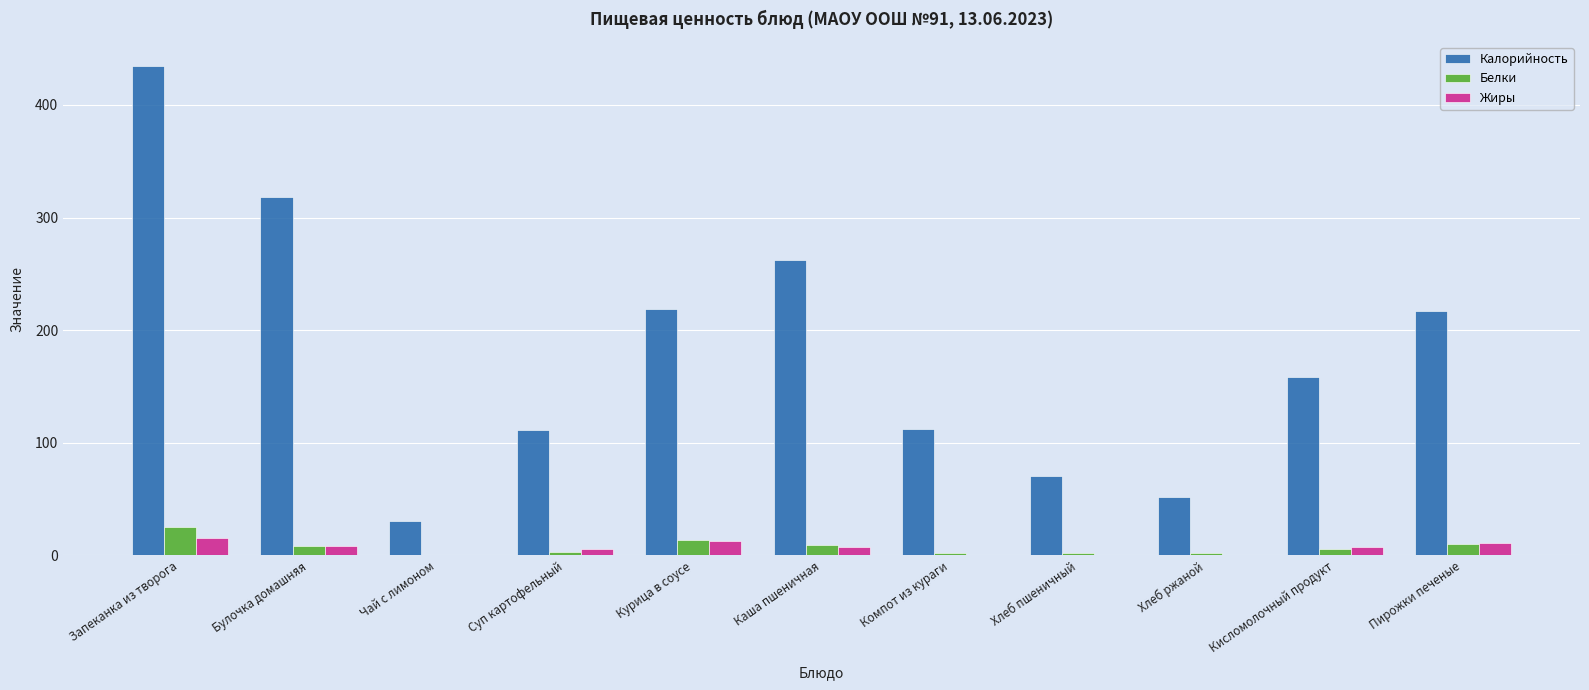

Which series changed the most between Компот из кураги and Хлеб ржаной?

Калорийность